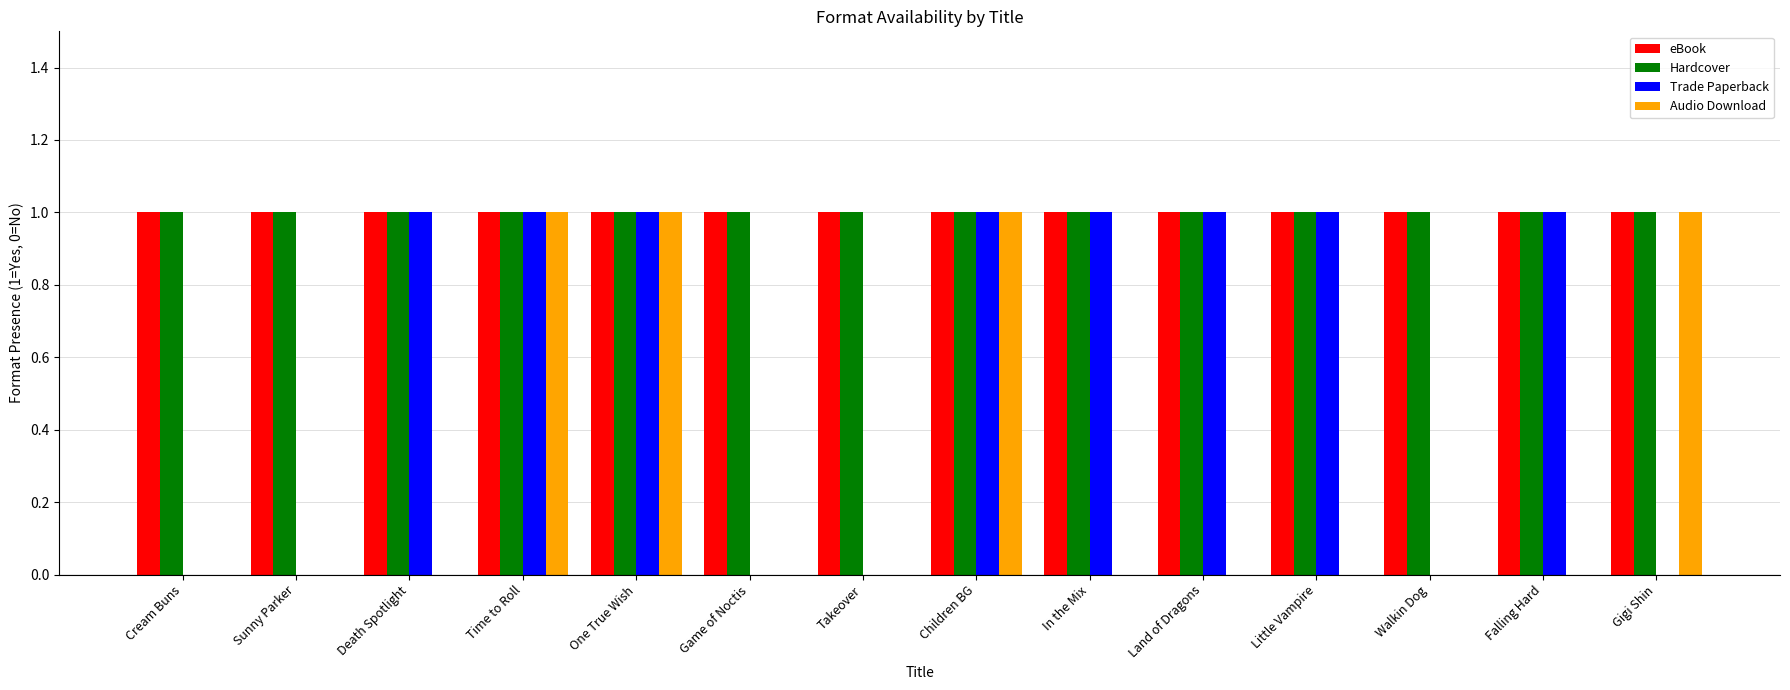

Read the Trade Paperback value at One True Wish.

1